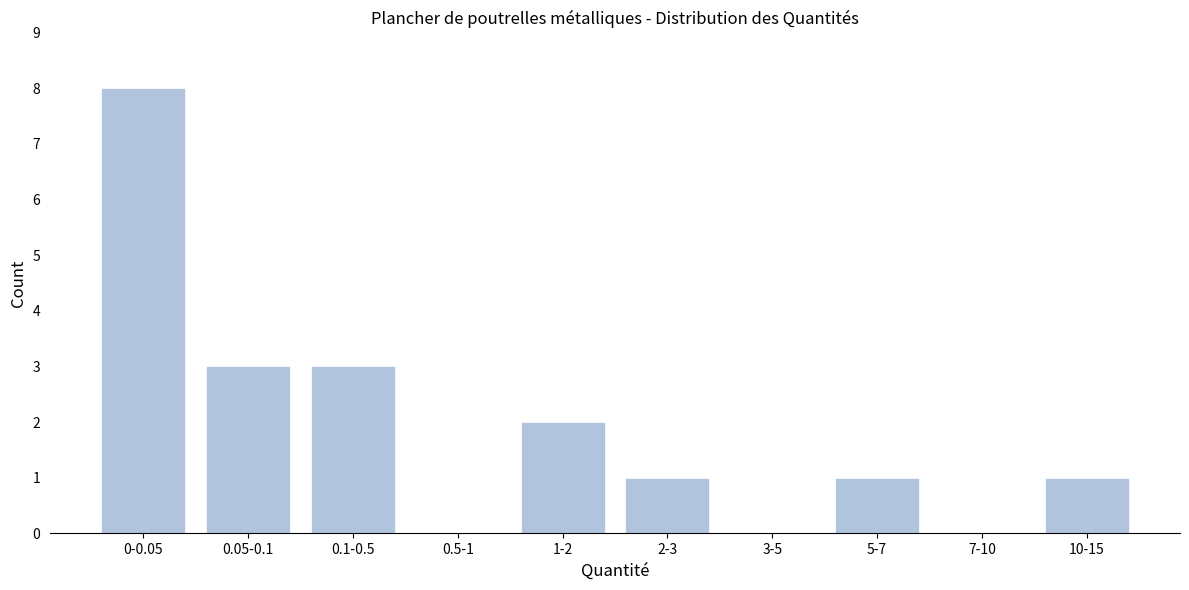

Reading left to right, list all the values displayed in this chart.

0-0.05=8	0.05-0.1=3	0.1-0.5=3	0.5-1=0	1-2=2	2-3=1	3-5=0	5-7=1	7-10=0	10-15=1